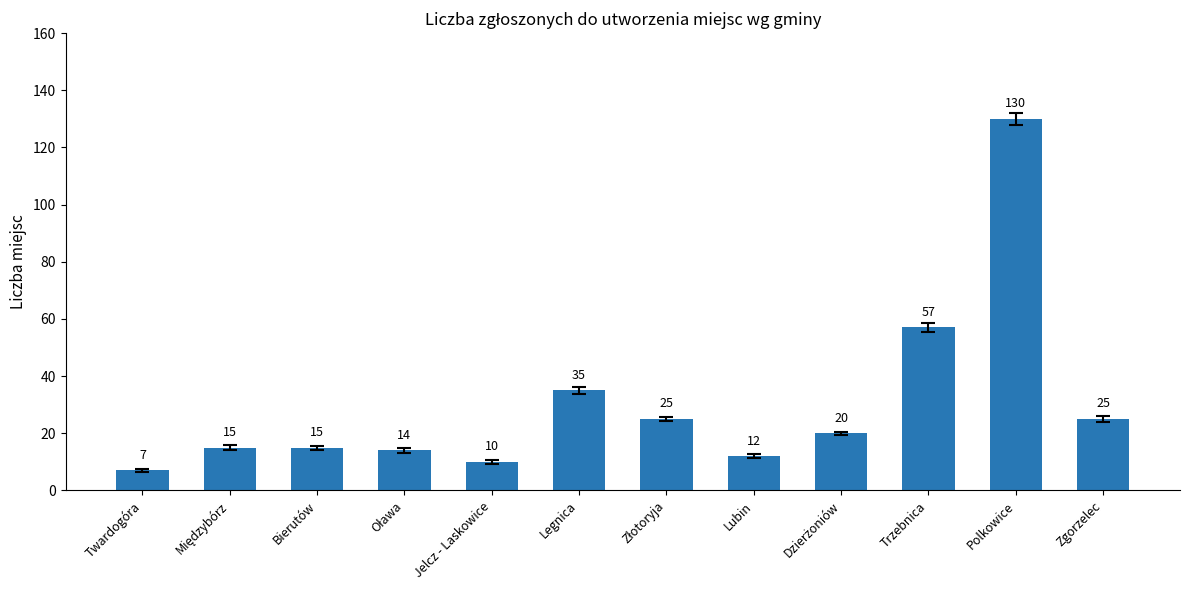

The chart shows a value of 40 at Trzebnica. True or false?

False